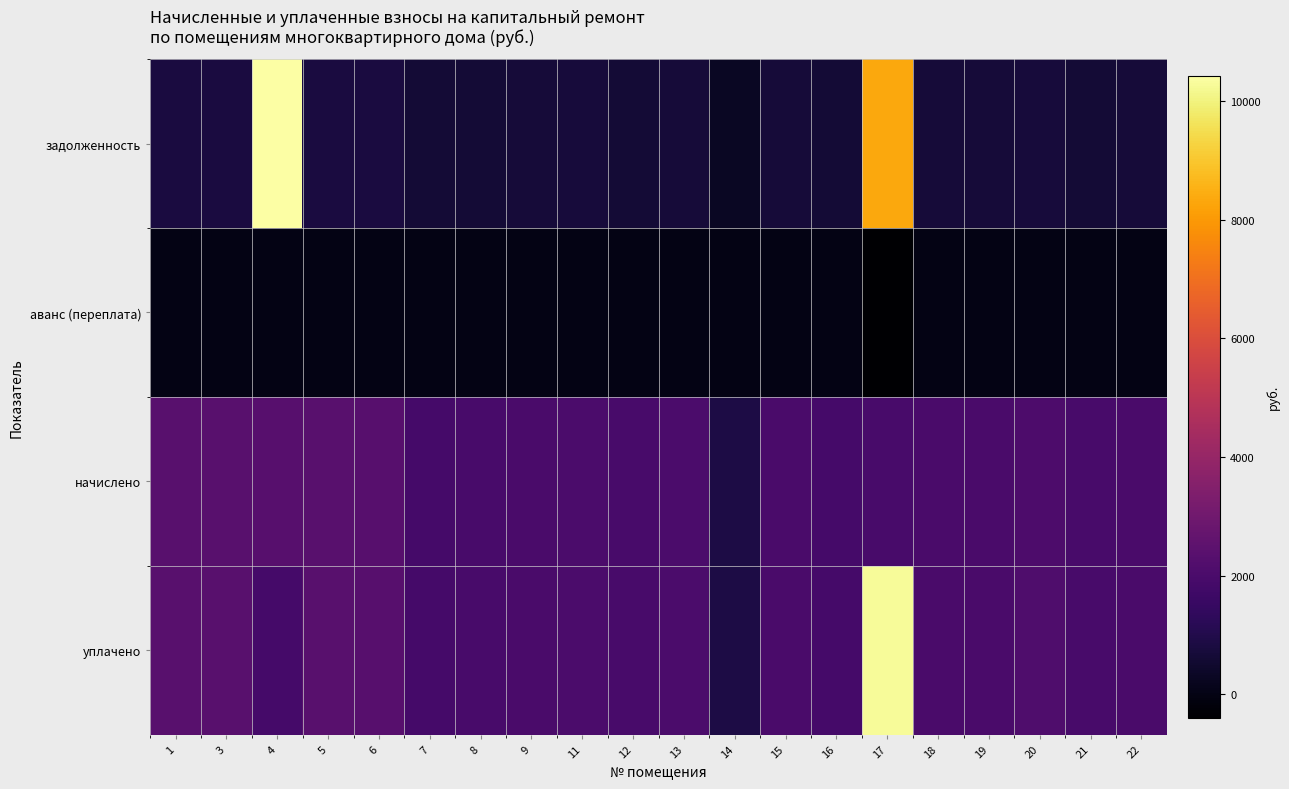

Reading left to right, transcribe all the data shown in this chart.

задолженность: 1=789.0	3=785.3	4=10427.5	5=789.2	6=785.5	7=621.9	8=642.8	9=660.0	11=728.2	12=652.6	13=672.3	14=300.4	15=664.9	16=628.0	17=8353.5	18=662.4	19=669.8	20=728.0	21=645.2	22=666.1
аванс (переплата): 1=0.0	3=0.0	4=0.0	5=0.0	6=0.0	7=0.0	8=0.0	9=0.0	11=0.0	12=0.0	13=0.0	14=0.0	15=0.0	16=0.0	17=-399.8	18=0.0	19=0.0	20=0.0	21=0.0	22=0.0
начислено: 1=2367.1	3=2356.0	4=2333.9	5=2367.1	6=2341.3	7=1865.6	8=1928.3	9=1979.9	11=2027.8	12=1957.8	13=2016.8	14=901.1	15=1994.7	16=1884.1	17=1928.3	18=1987.3	19=2009.4	20=2079.5	21=1935.7	22=1998.4
уплачено: 1=2367.1	3=2356.0	4=1873.7	5=2367.1	6=2341.3	7=1865.8	8=1928.3	9=1979.9	11=2027.8	12=1957.8	13=2016.8	14=901.1	15=1994.7	16=1884.1	17=10258.8	18=1987.3	19=1987.8	20=2102.3	21=1935.7	22=1998.4